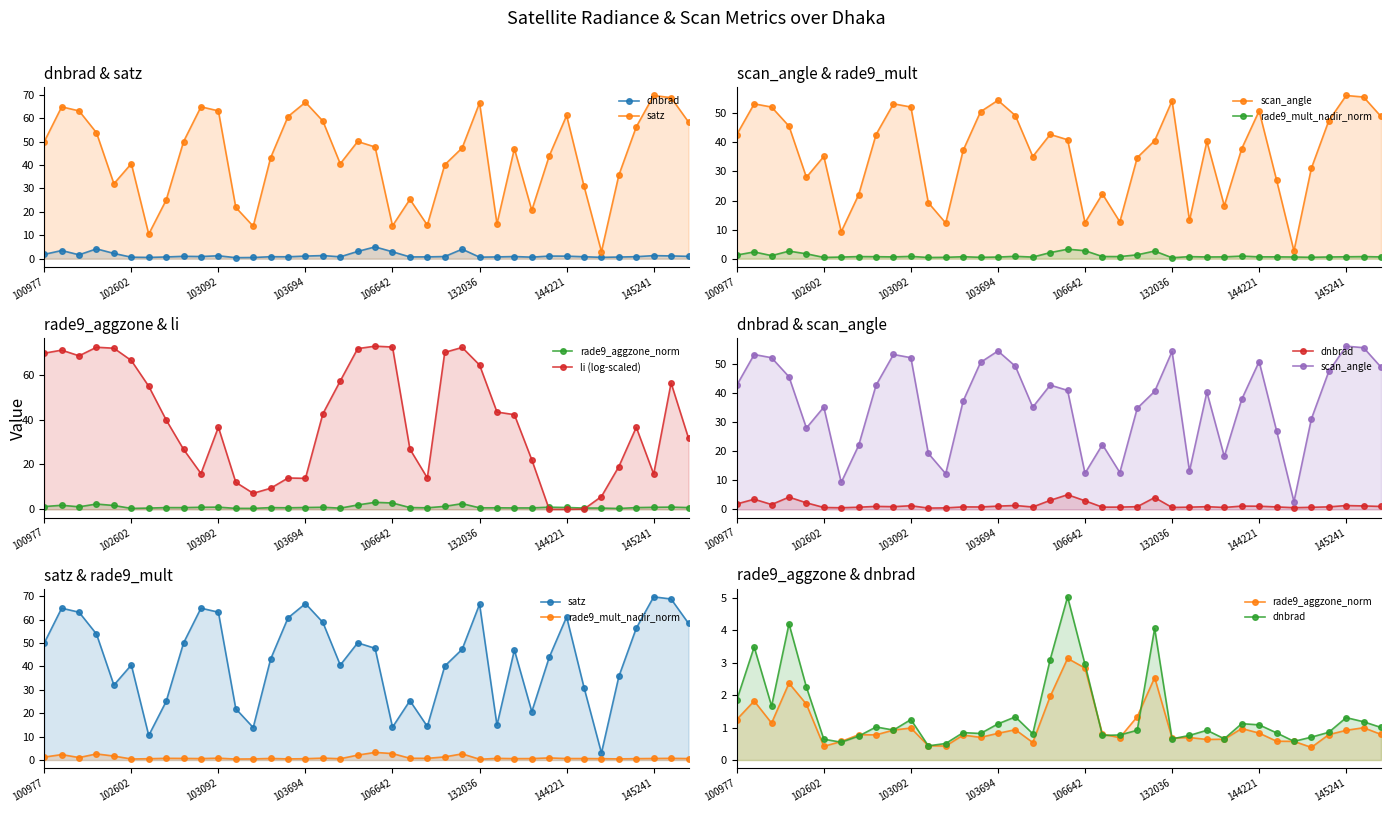

Which category has the lowest value in the rade9_mult_nadir_norm series?

132036